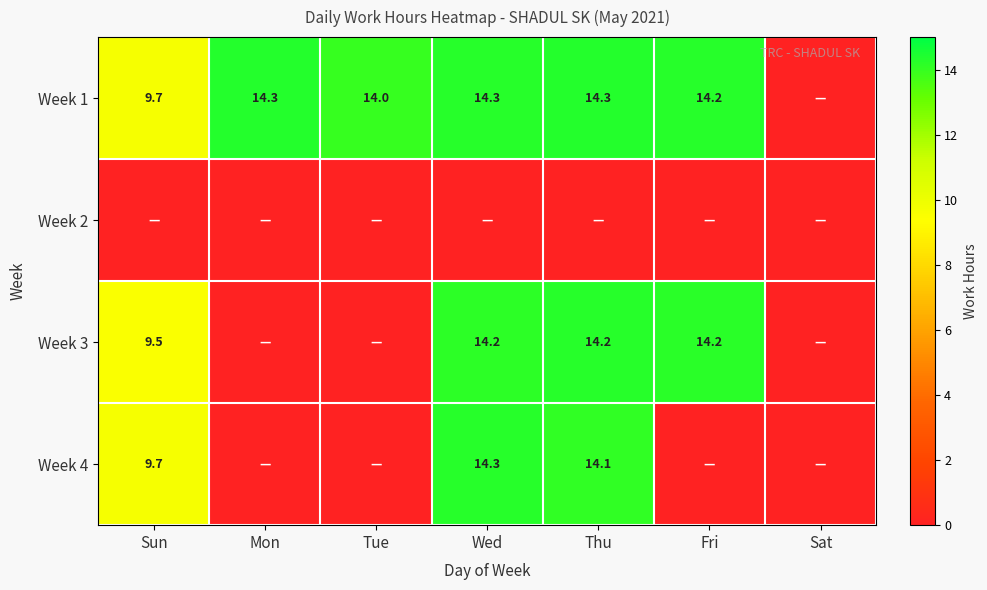

The value of Week 3 at Wed is 5.6. True or false?

False